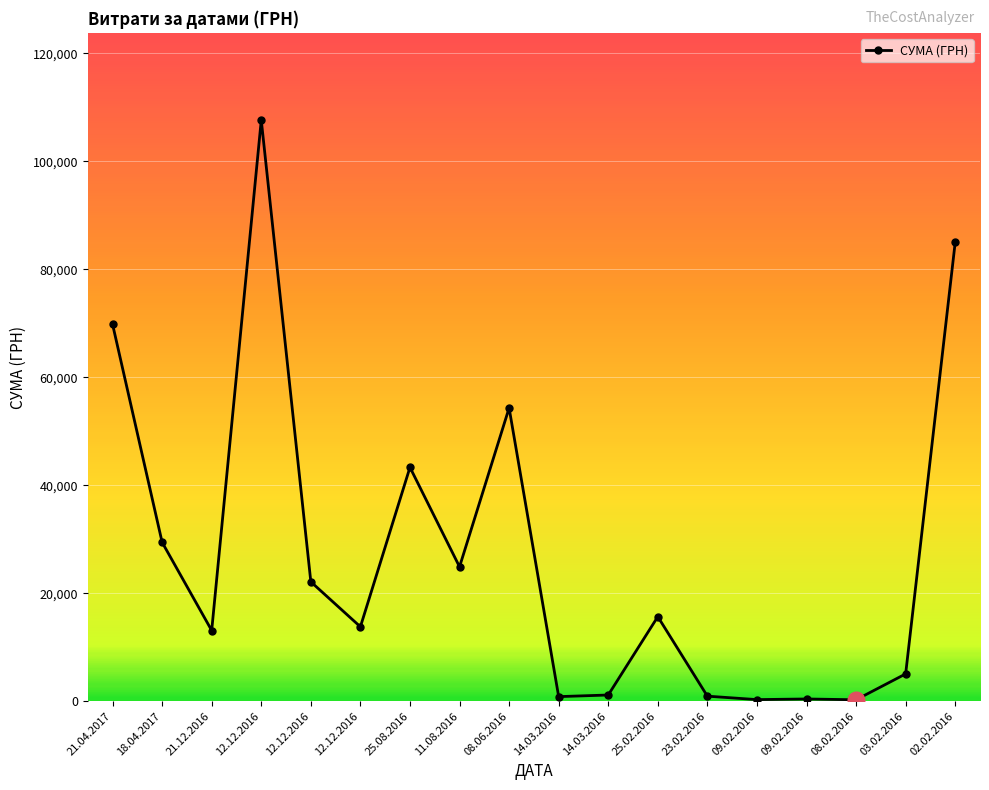

Reading right to left, transcribe all the data shown in this chart.

85026.0	5060.1	271.4	417.0	300.0	937.8	15664.3	1152.5	852.6	54324.4	24897.0	43325.5	13788.0	22122.9	107657.1	13100.0	29440.0	69829.0